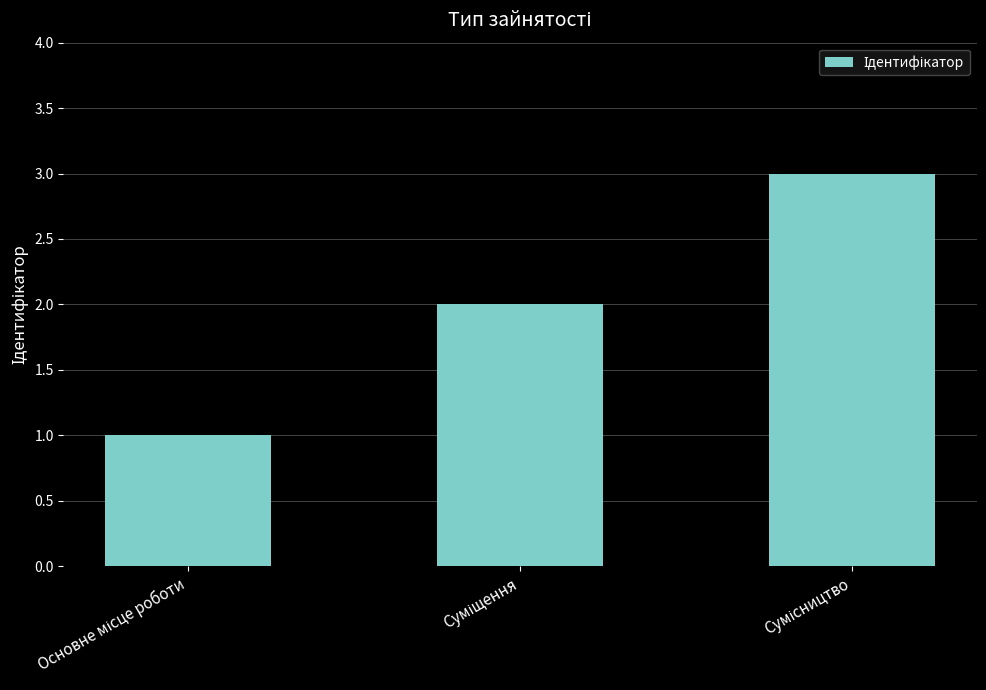

What is the average value?

2